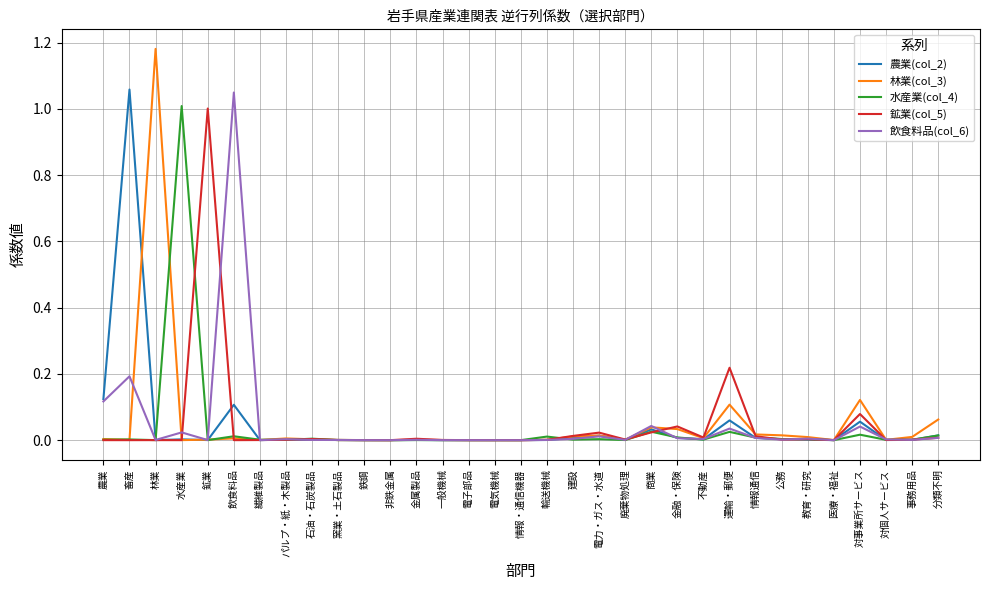

Which series has the largest range (max minus min)?

林業(col_3)